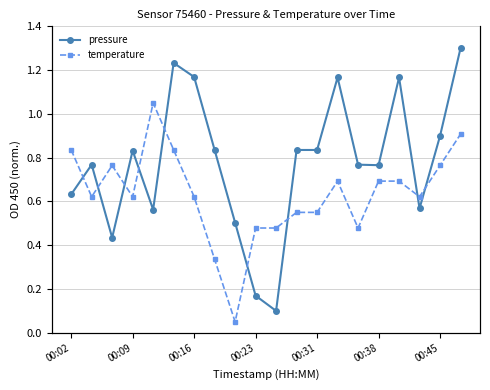

True or false: temperature and pressure intersect in this chart.

True